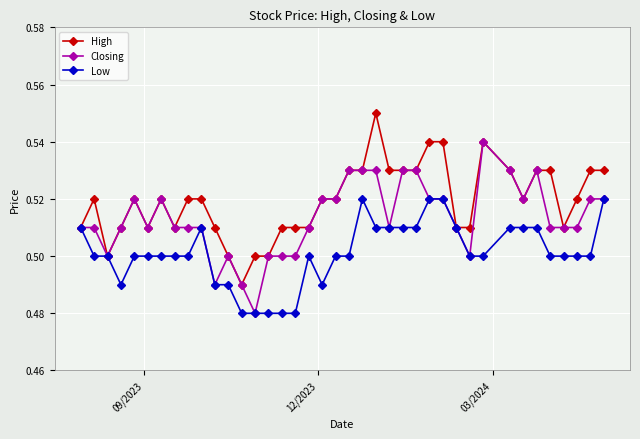

Does the chart have visible grid lines?

Yes